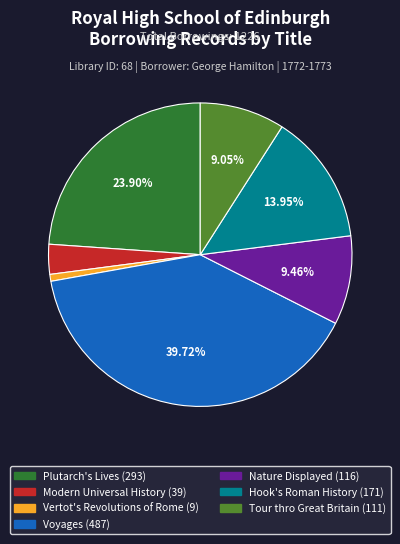

Count the number of slices in the pie.

7